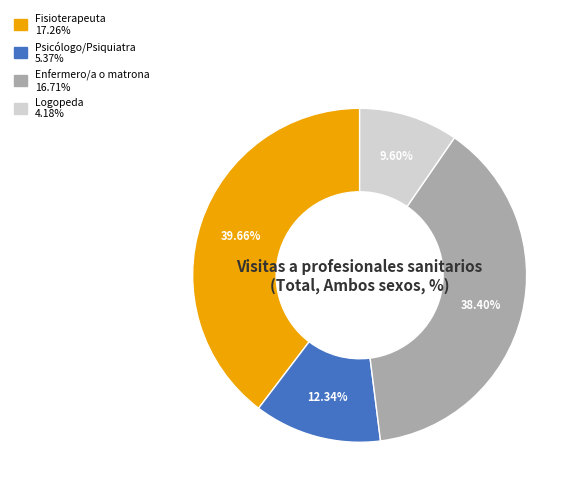

Is Fisioterapeuta the majority of the pie?

No